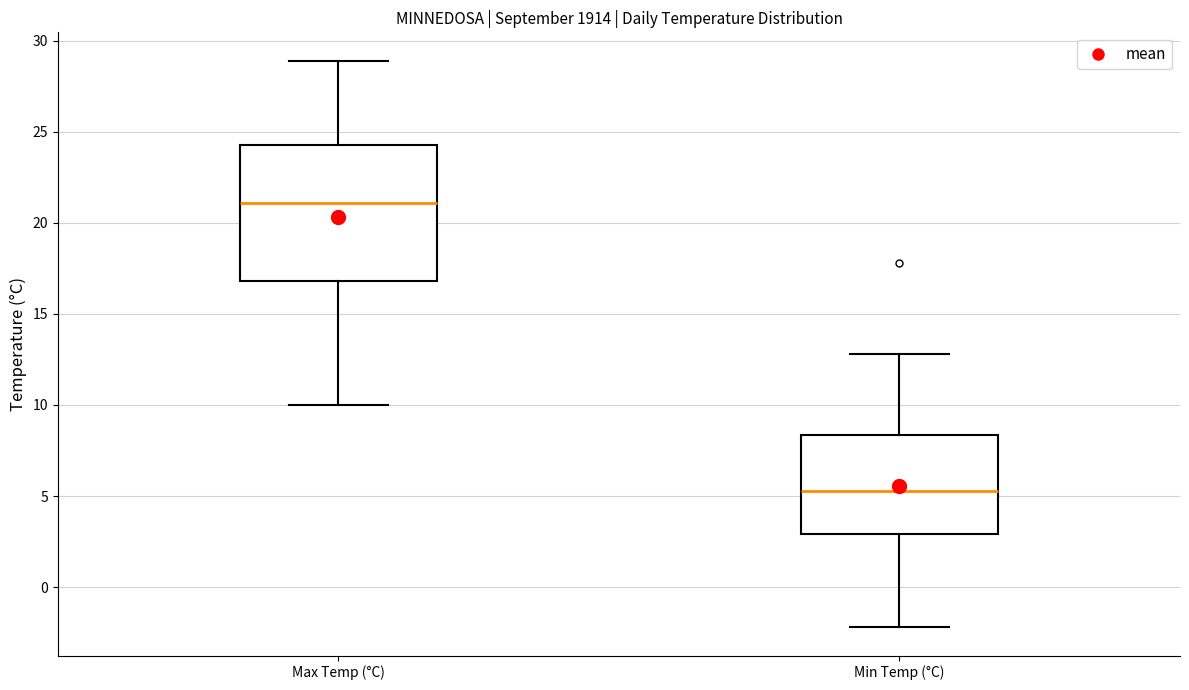

Where is the lower edge of the box for Max Temp (°C) on the y-axis? The values are not printed on the chart, so give them approximately, as read against the axis.

17.0